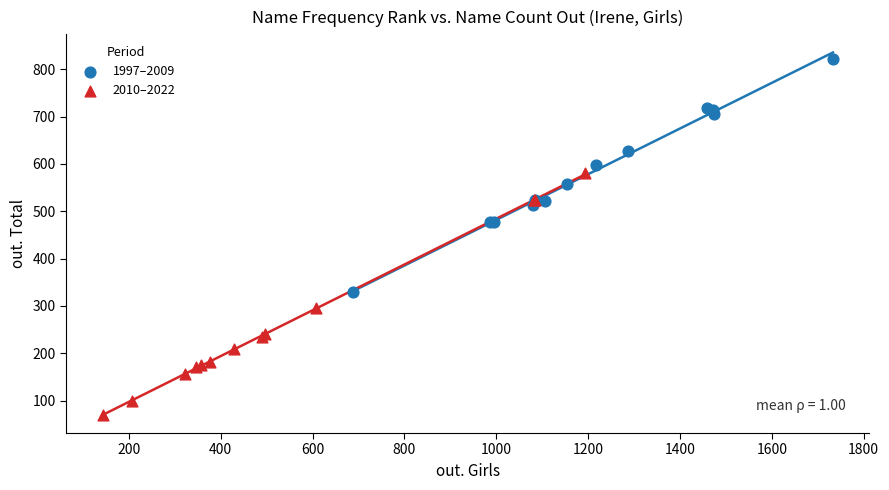

Which series has the widest spread of Y values?

2010–2022